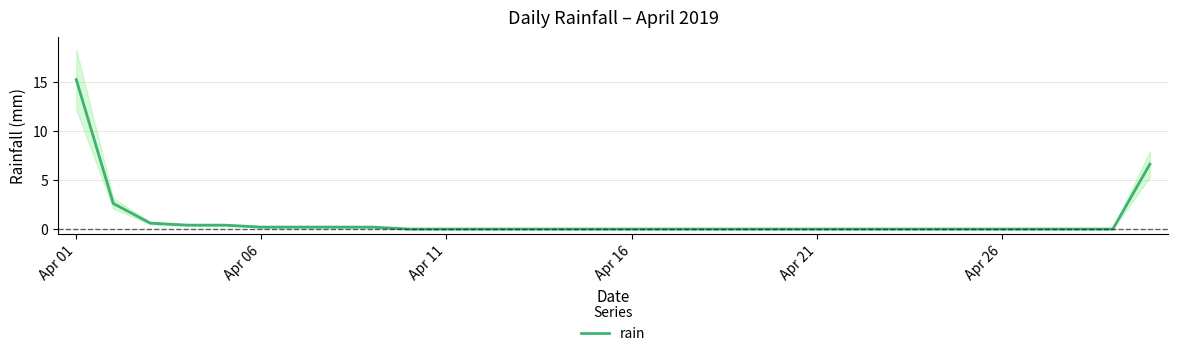

How many lines are shown in the chart?

1